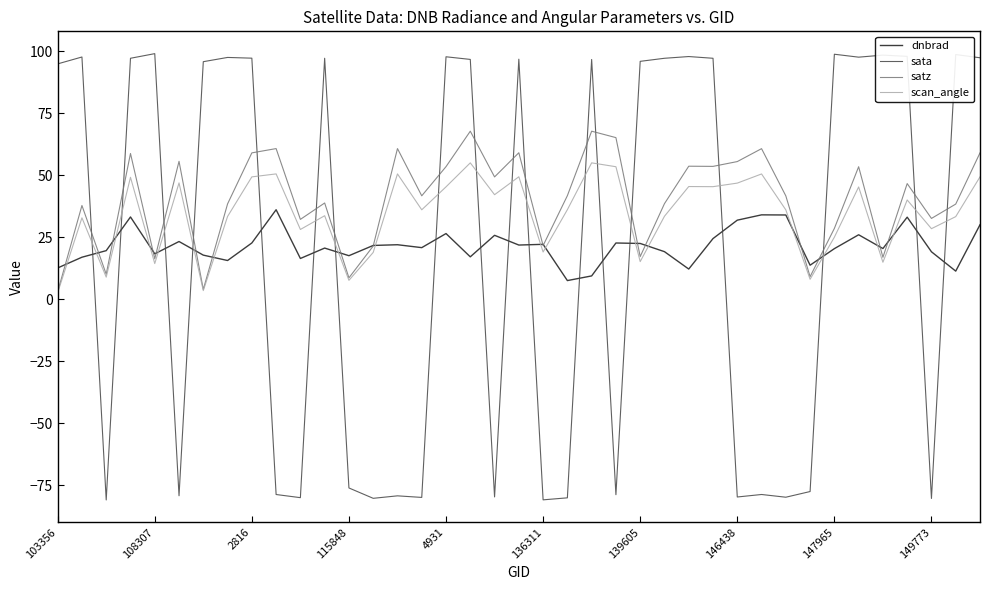

Which series has the widest spread of values?

sata